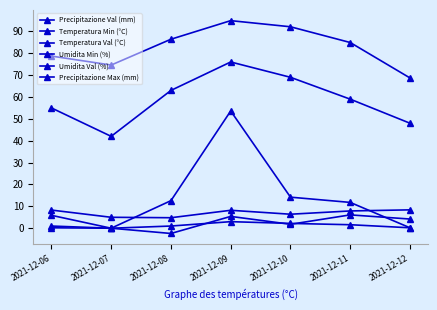

Is the value of Precipitazione Max (mm) at 2021-12-09 greater than the value of Umidita Min (%) at 2021-12-07?

No